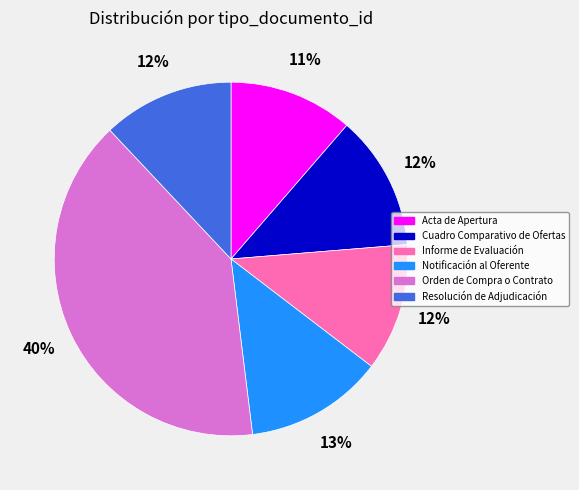

True or false: Informe de Evaluación accounts for 1% of the total.

False